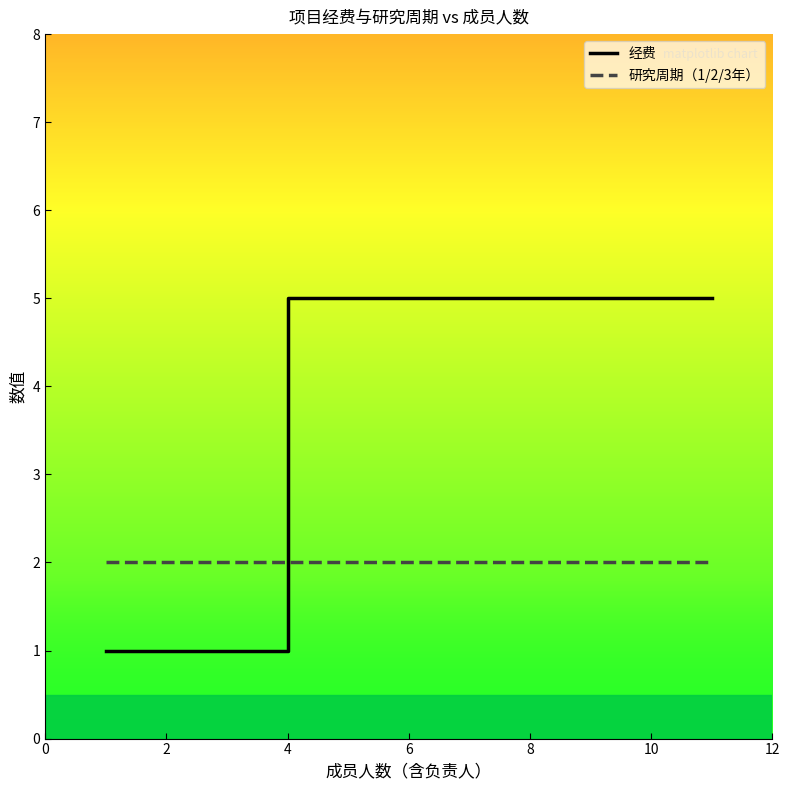

The 经费 series shows 0 at 2. True or false?

False